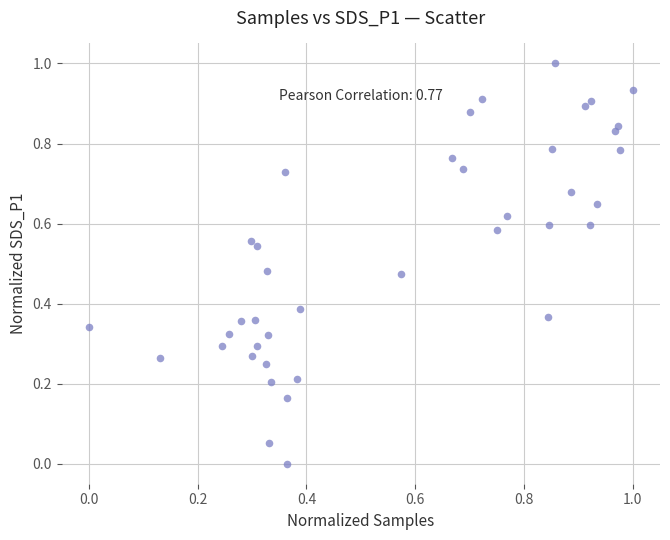

What is the range of X values (max minus min)?

1.0